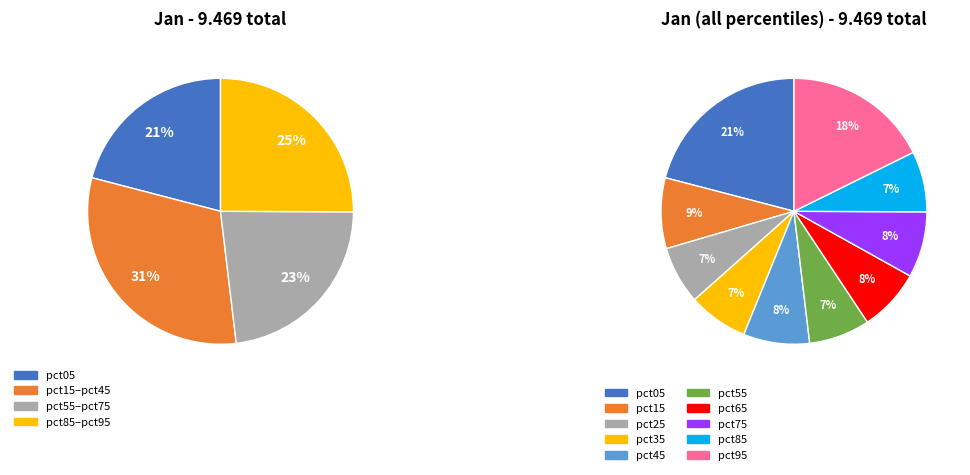

Is pct25 the majority of the pie?

No